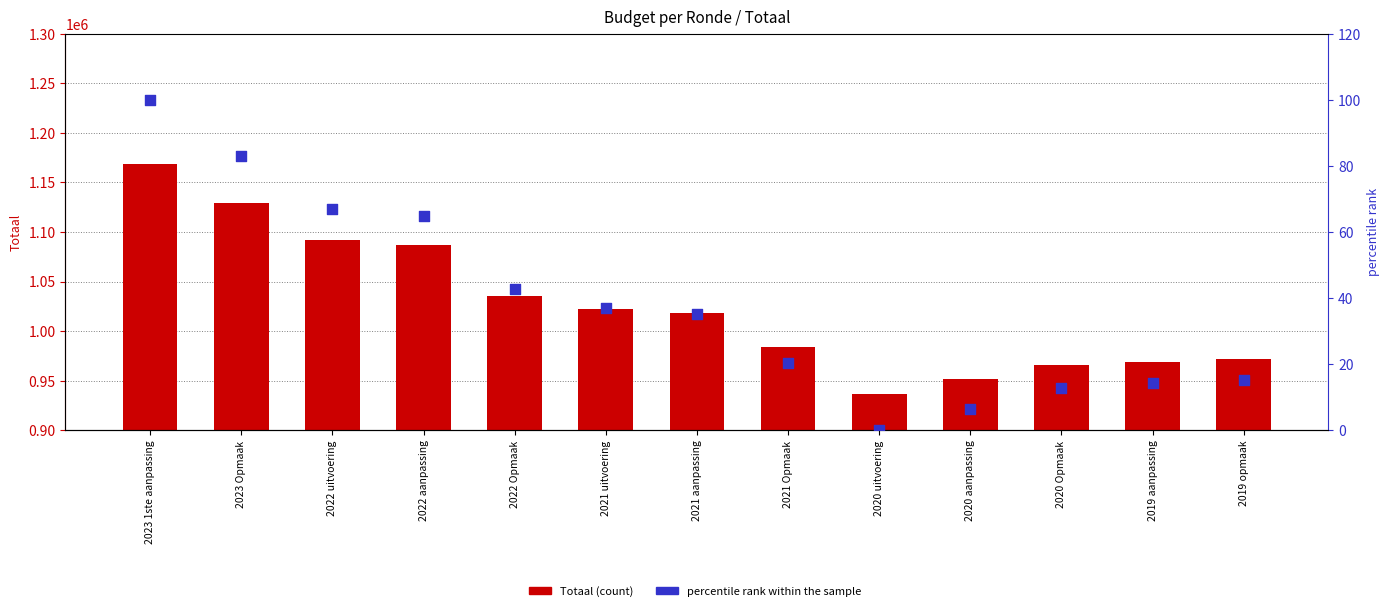

What are all the series names shown in the legend?

Totaal, percentile rank within the sample